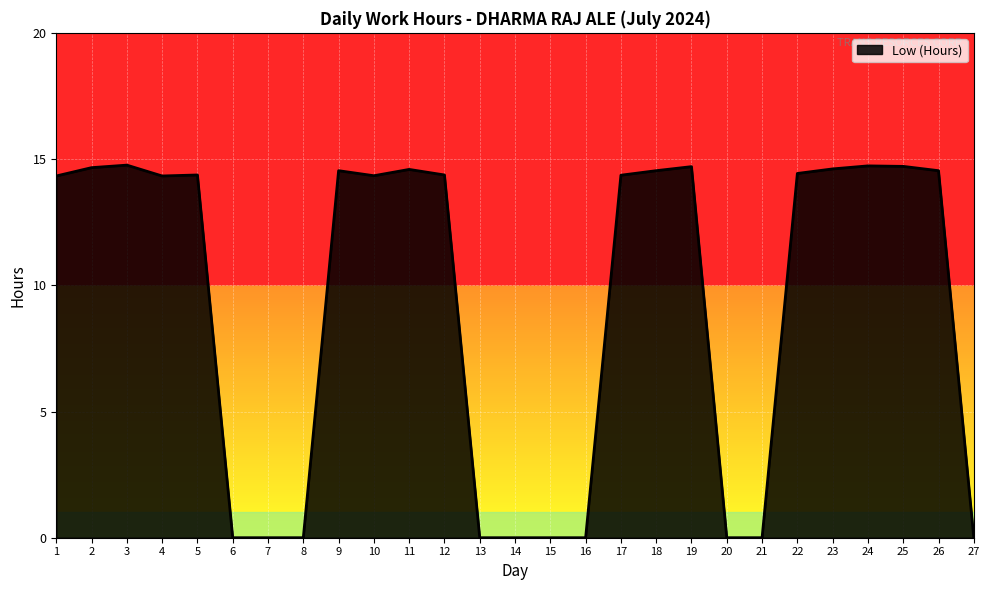

Is it true that the value at 27 is 0.0?

True